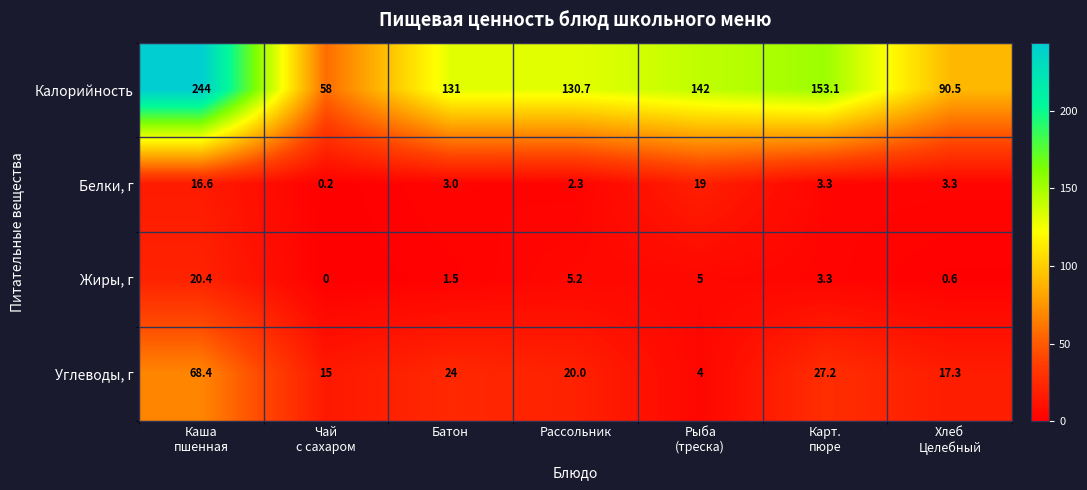

What is the greatest value displayed?

244.0